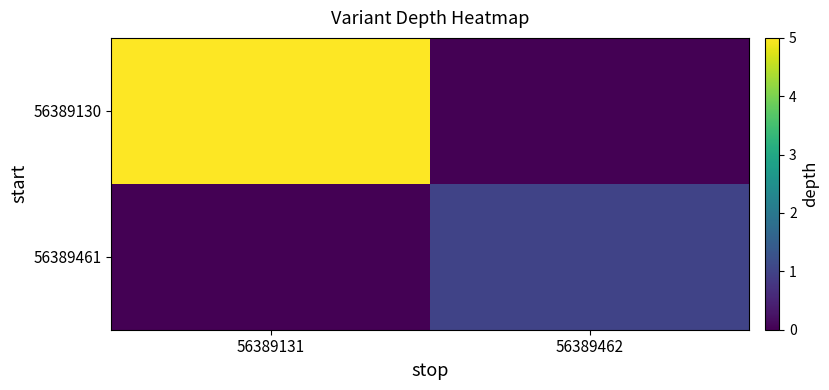

Reading left to right, extract all data points from this chart.

56389130: 56389131=5	56389462=0
56389461: 56389131=0	56389462=1